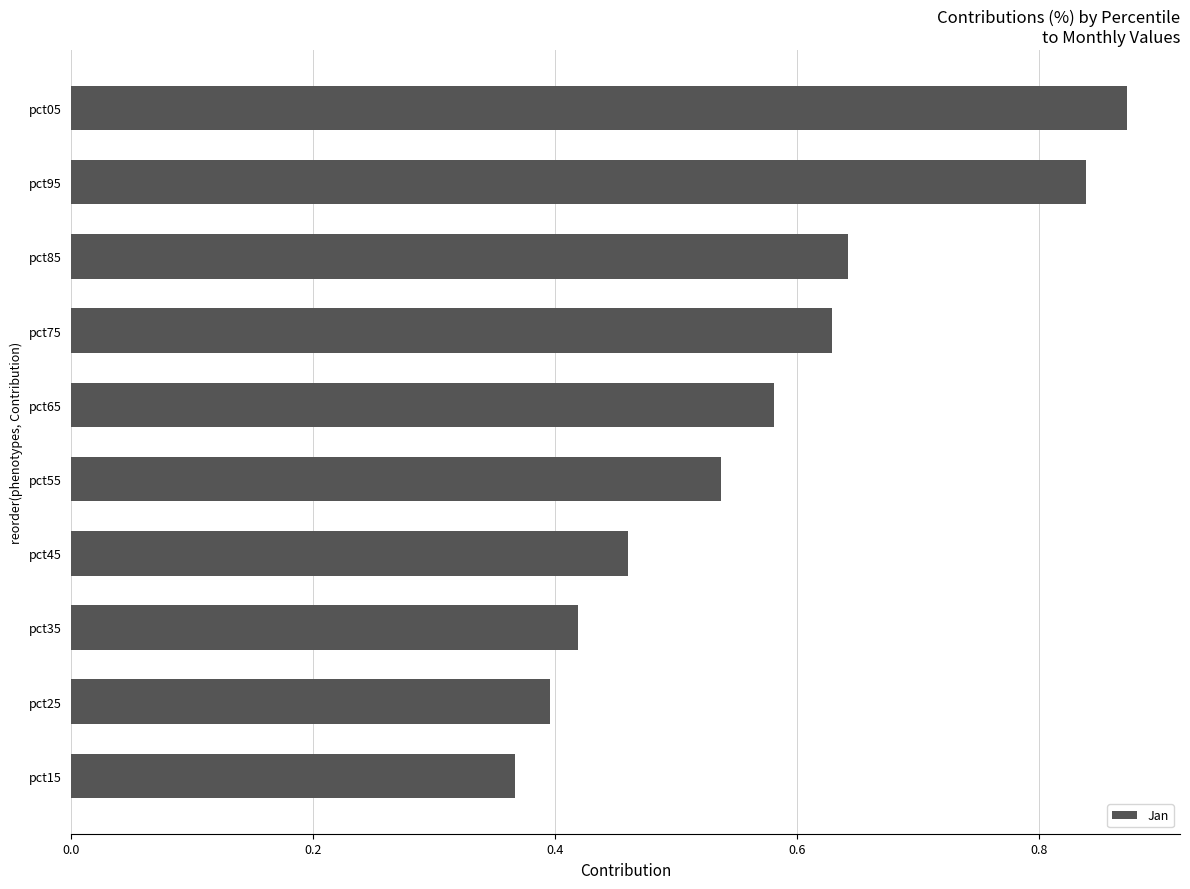

What is the change in value from pct15 to pct75?

+0.3